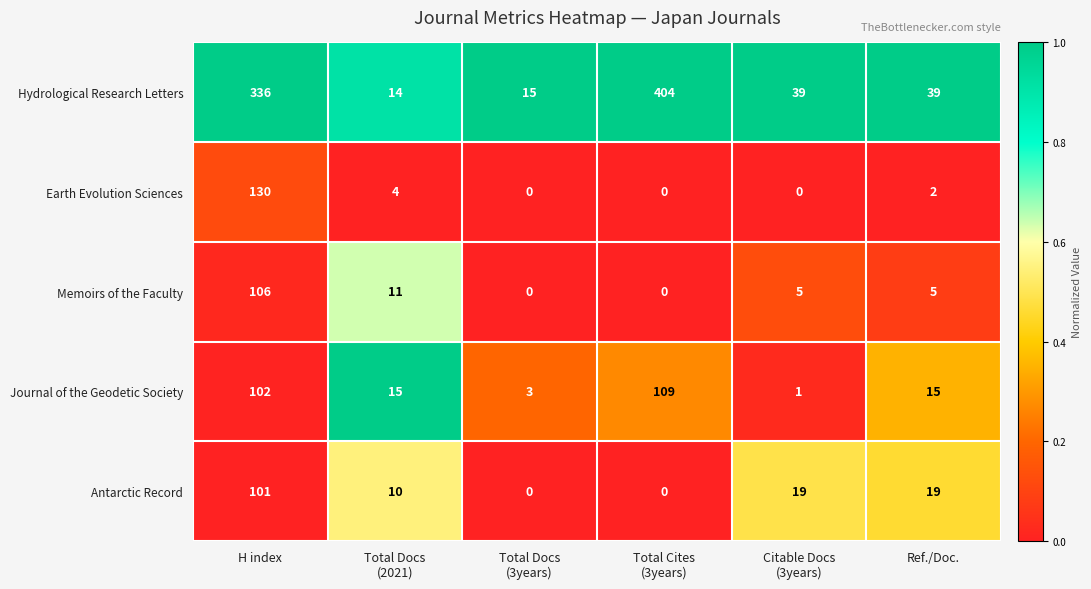

What is the difference between the highest and lowest values at Total Docs
(3years)?

15